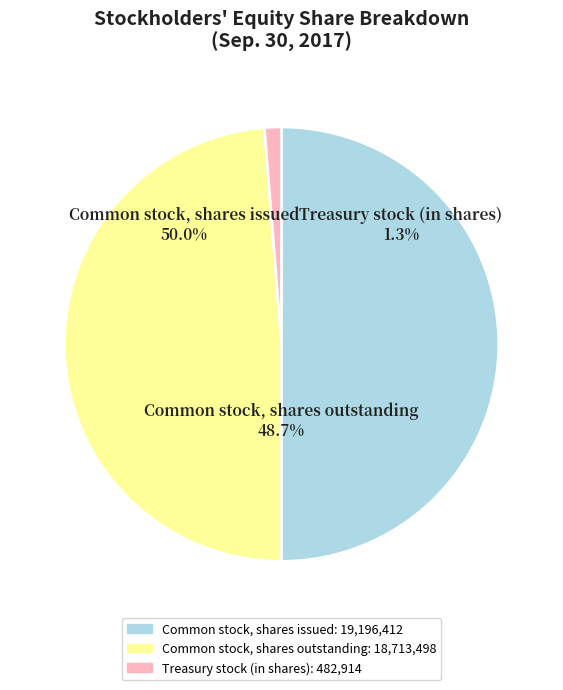

What is the largest slice in the pie chart?

Common stock, shares issued